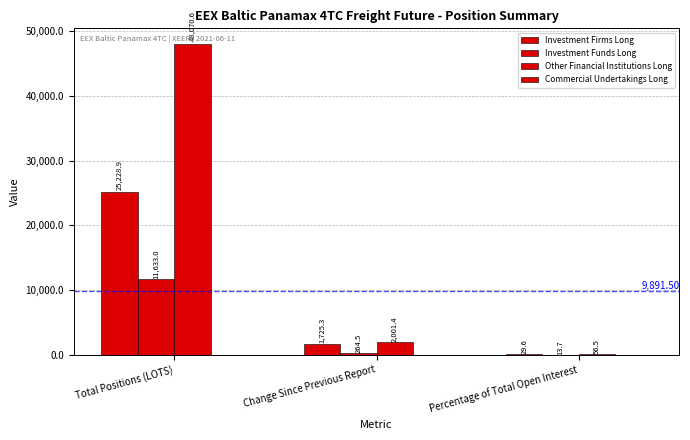

Are the bars horizontal?

No